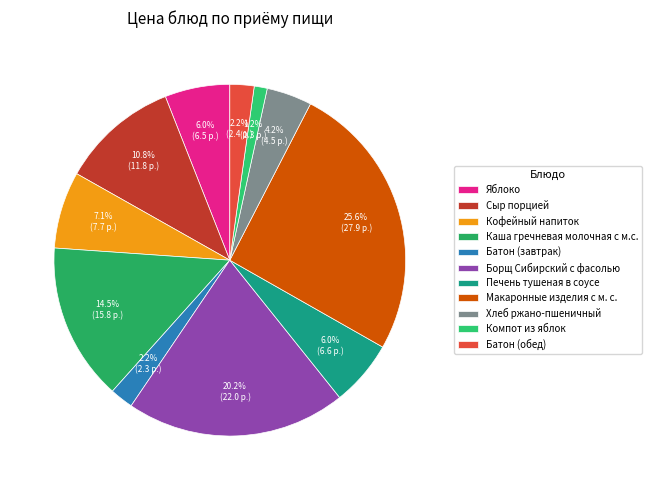

Count the number of slices in the pie.

11